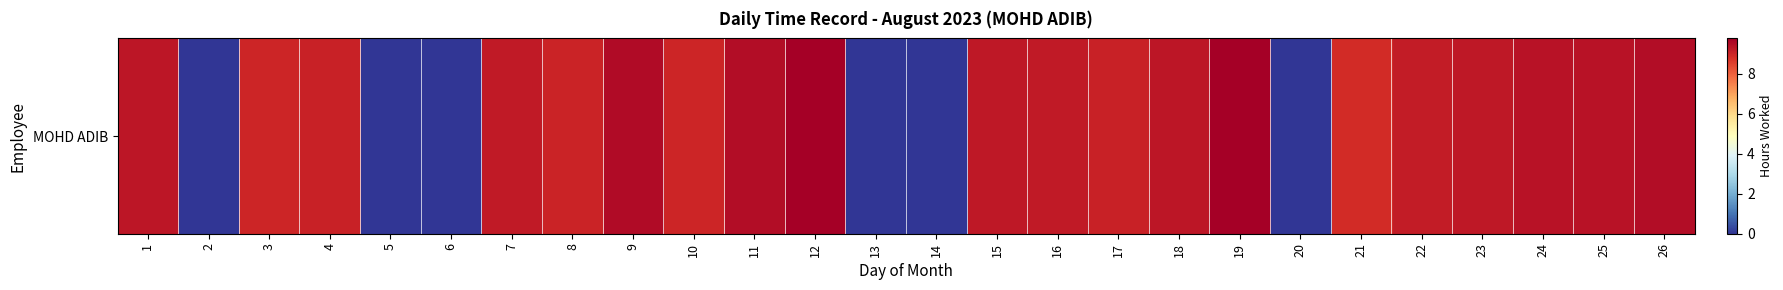

Rank the categories by value from highest to lowest.

12, 19, 9, 26, 11, 24, 25, 18, 1, 23, 15, 7, 16, 22, 4, 17, 8, 3, 10, 21, 2, 5, 6, 13, 14, 20